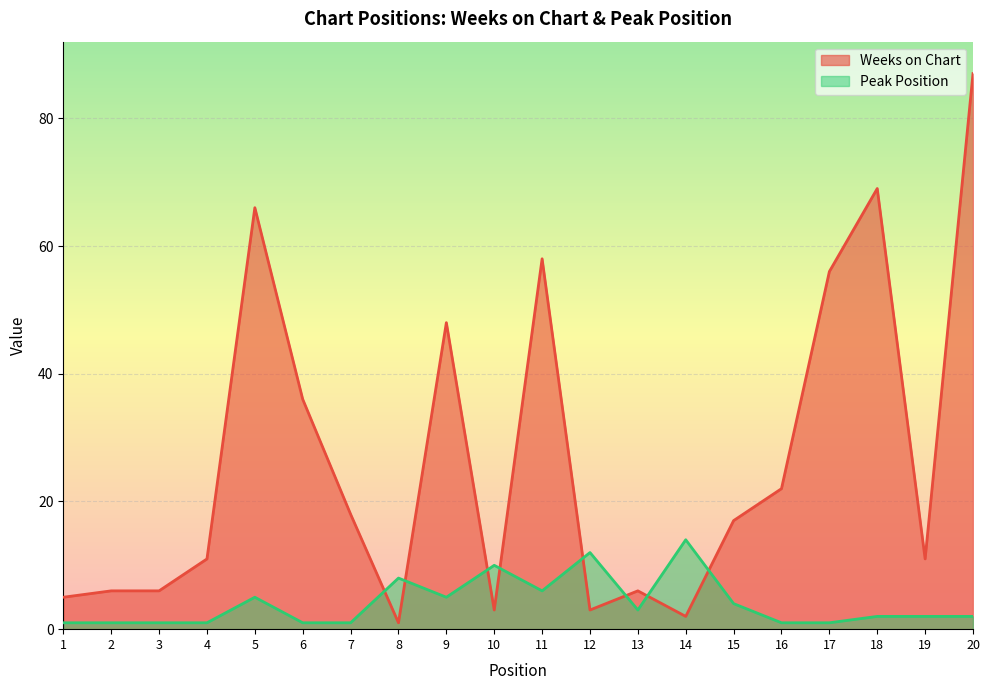

Is the value of Peak Position at 3 greater than the value of Weeks on Chart at 7?

No